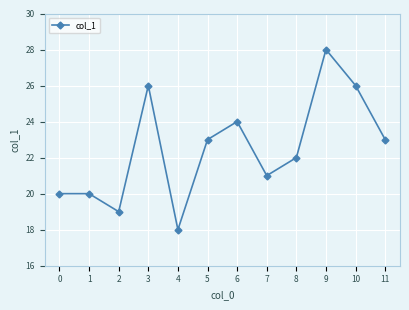

What is the sum of all values?

270